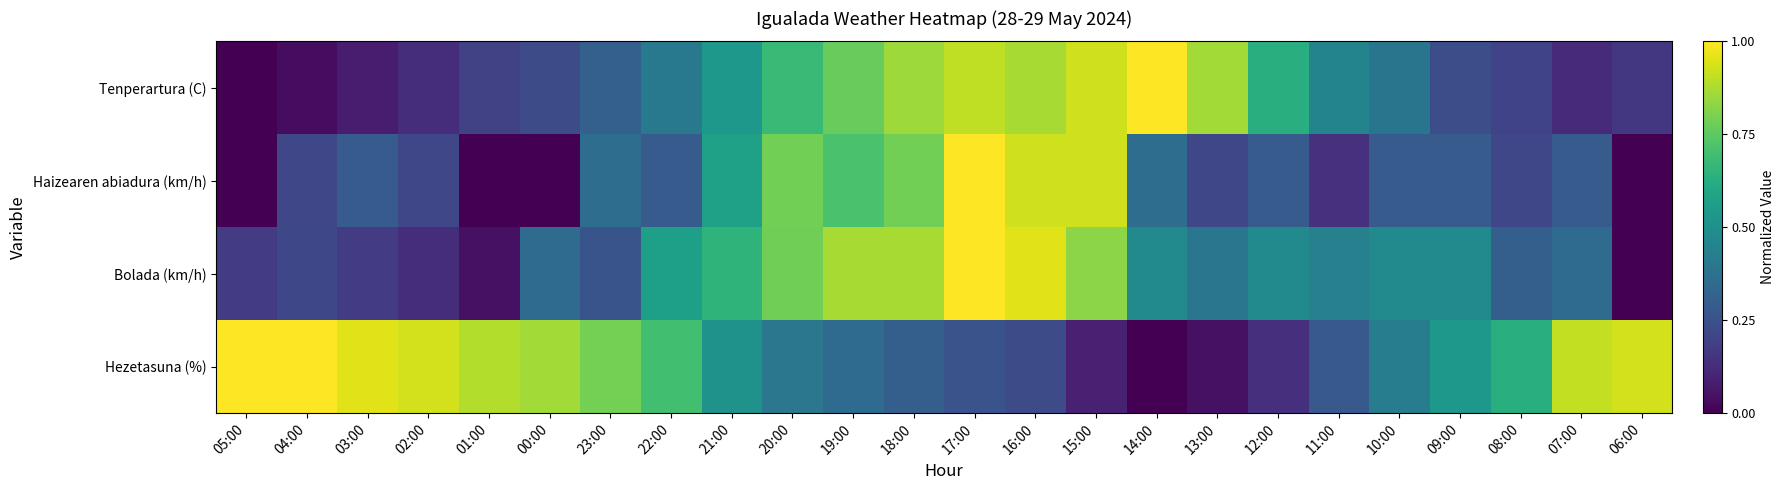

Reading left to right, what are all the values shown in this chart?

Tenperartura (C): 05:00=0.0	04:00=0.0	03:00=0.1	02:00=0.1	01:00=0.2	00:00=0.2	23:00=0.3	22:00=0.4	21:00=0.5	20:00=0.7	19:00=0.8	18:00=0.9	17:00=0.9	16:00=0.9	15:00=0.9	14:00=1.0	13:00=0.9	12:00=0.6	11:00=0.5	10:00=0.4	09:00=0.2	08:00=0.2	07:00=0.1	06:00=0.2
Haizearen abiadura (km/h): 05:00=0.0	04:00=0.2	03:00=0.3	02:00=0.2	01:00=0.0	00:00=0.0	23:00=0.4	22:00=0.3	21:00=0.6	20:00=0.8	19:00=0.7	18:00=0.8	17:00=1.0	16:00=0.9	15:00=0.9	14:00=0.4	13:00=0.2	12:00=0.3	11:00=0.1	10:00=0.3	09:00=0.3	08:00=0.2	07:00=0.3	06:00=0.0
Bolada (km/h): 05:00=0.2	04:00=0.2	03:00=0.2	02:00=0.1	01:00=0.0	00:00=0.3	23:00=0.3	22:00=0.6	21:00=0.7	20:00=0.8	19:00=0.9	18:00=0.9	17:00=1.0	16:00=1.0	15:00=0.8	14:00=0.5	13:00=0.4	12:00=0.5	11:00=0.4	10:00=0.5	09:00=0.5	08:00=0.3	07:00=0.3	06:00=0.0
Hezetasuna (%): 05:00=1.0	04:00=1.0	03:00=1.0	02:00=0.9	01:00=0.9	00:00=0.9	23:00=0.8	22:00=0.7	21:00=0.5	20:00=0.4	19:00=0.3	18:00=0.3	17:00=0.3	16:00=0.2	15:00=0.1	14:00=0.0	13:00=0.0	12:00=0.1	11:00=0.3	10:00=0.4	09:00=0.5	08:00=0.6	07:00=0.9	06:00=0.9